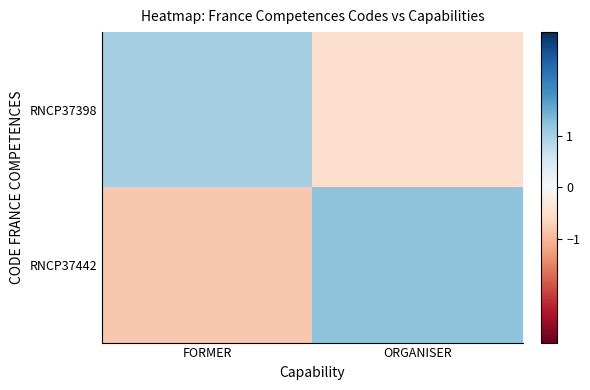

At which category is the sum across all series the highest?

ORGANISER